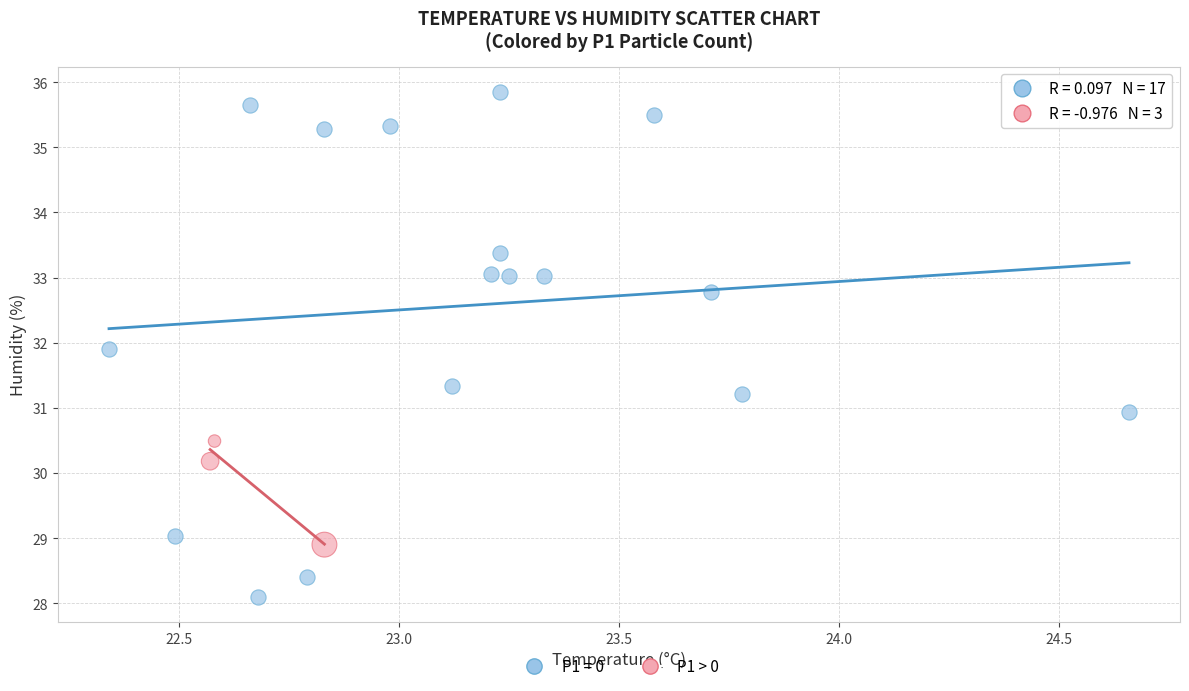

Which series reaches the minimum Y coordinate?

P1 = 0